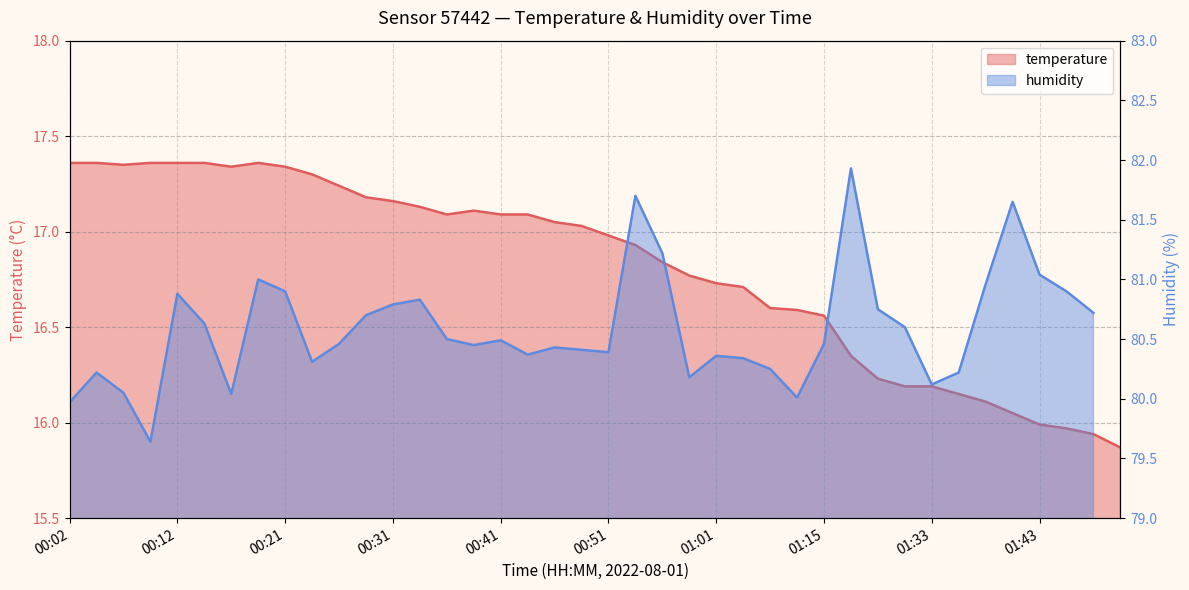

Rank the categories by value from highest to lowest.

00:02, 00:04, 00:09, 00:12, 00:14, 00:19, 00:07, 00:17, 00:21, 00:24, 00:26, 00:29, 00:31, 00:34, 00:39, 00:36, 00:41, 00:44, 00:46, 00:49, 00:51, 00:53, 00:56, 00:58, 01:01, 01:03, 01:09, 01:12, 01:15, 01:20, 01:26, 01:31, 01:33, 01:36, 01:38, 01:41, 01:43, 01:46, 01:48, 01:51